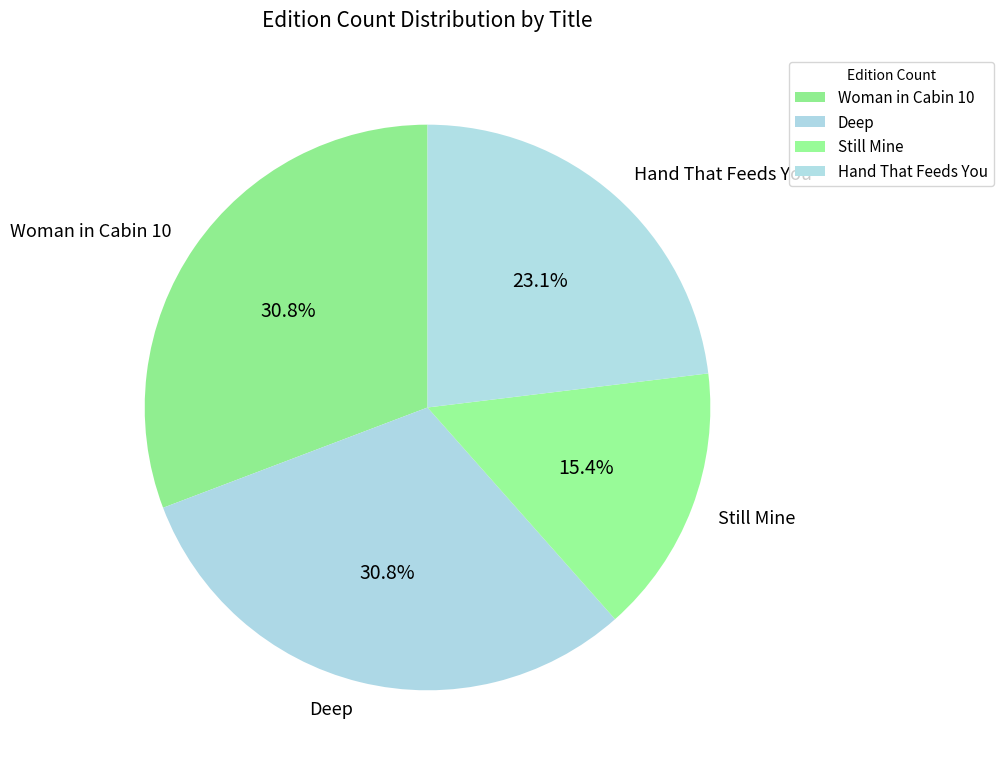

To the nearest percent, what is the average slice percentage?

25%